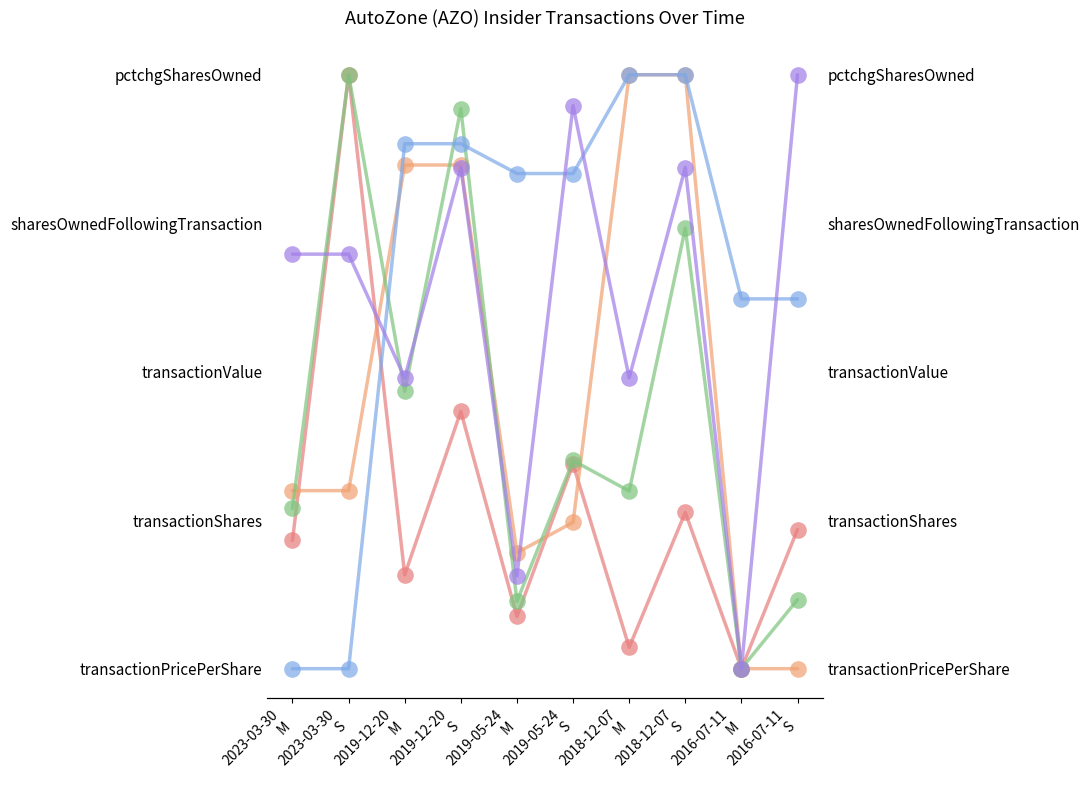

Which series changed the most between 2023-03-30
S and 2018-12-07
S?

sharesOwnedFollowingTransaction